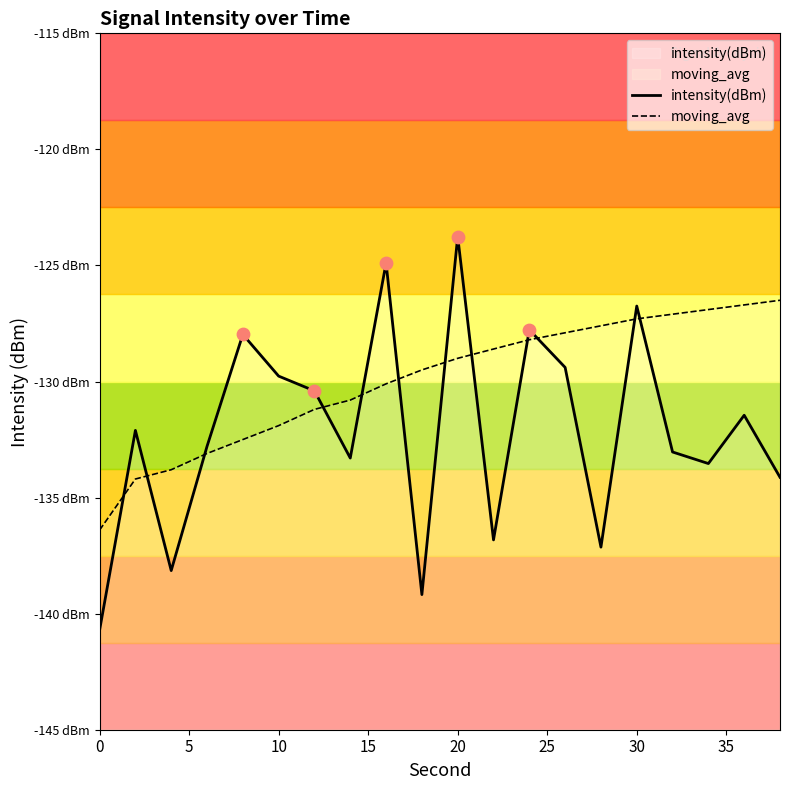

Which series reaches the minimum Y coordinate?

intensity(dBm)